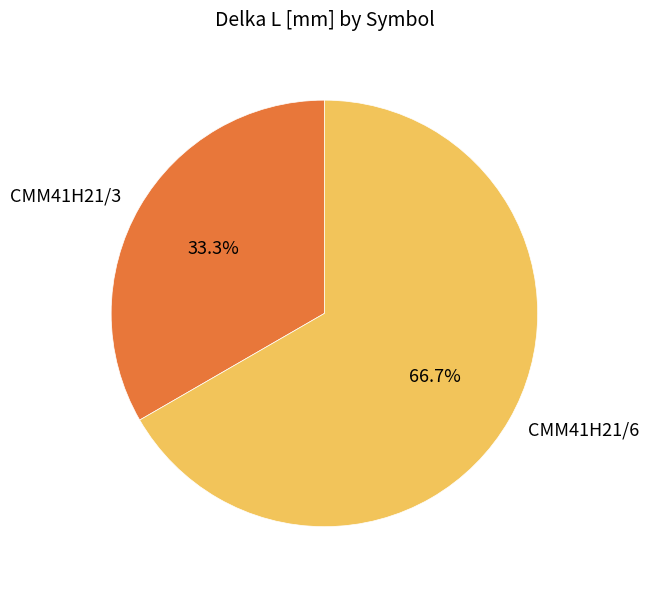

How many segments does this pie chart have?

2